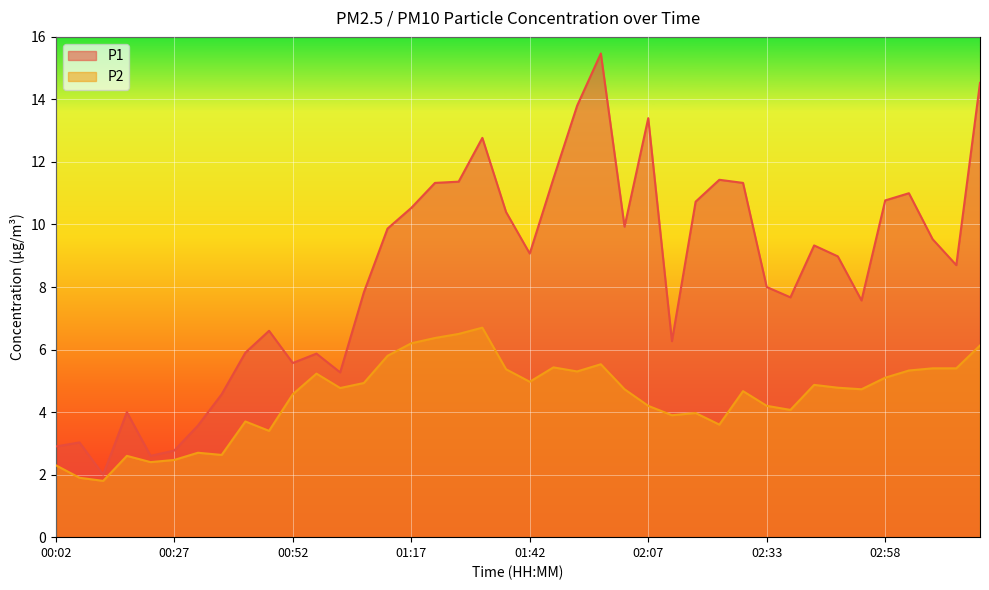

Between 00:02 and 00:17, which series saw the biggest shift?

P1